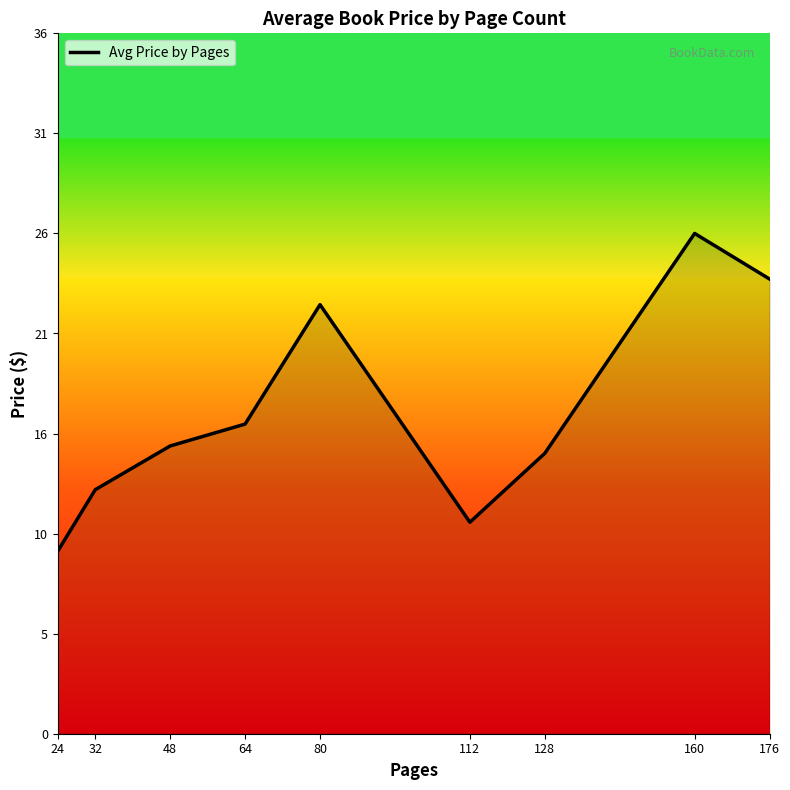

Rank the categories by value from highest to lowest.

160, 176, 80, 64, 48, 128, 32, 112, 24